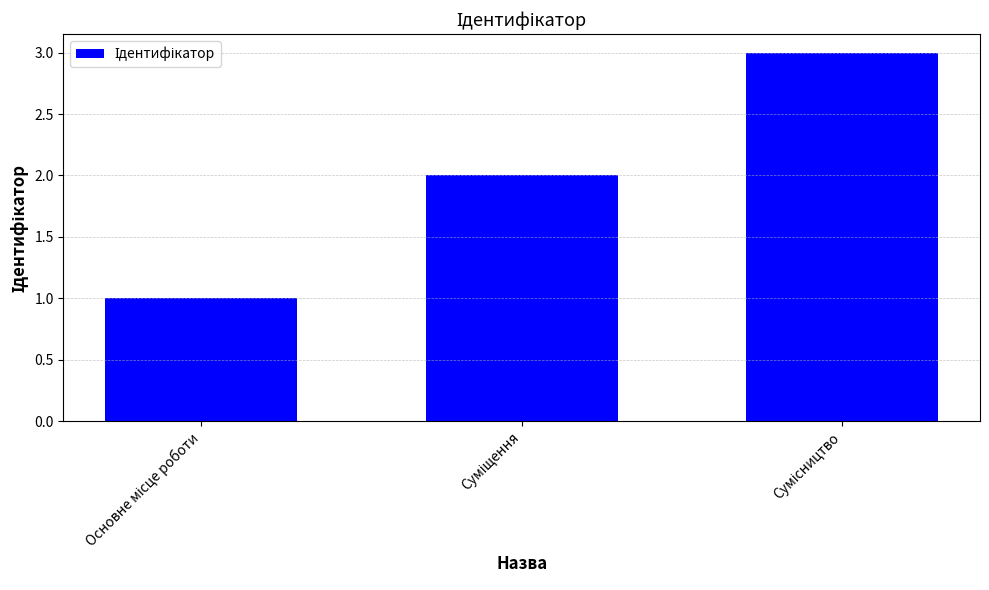

Reading left to right, what are all the values shown in this chart?

1	2	3